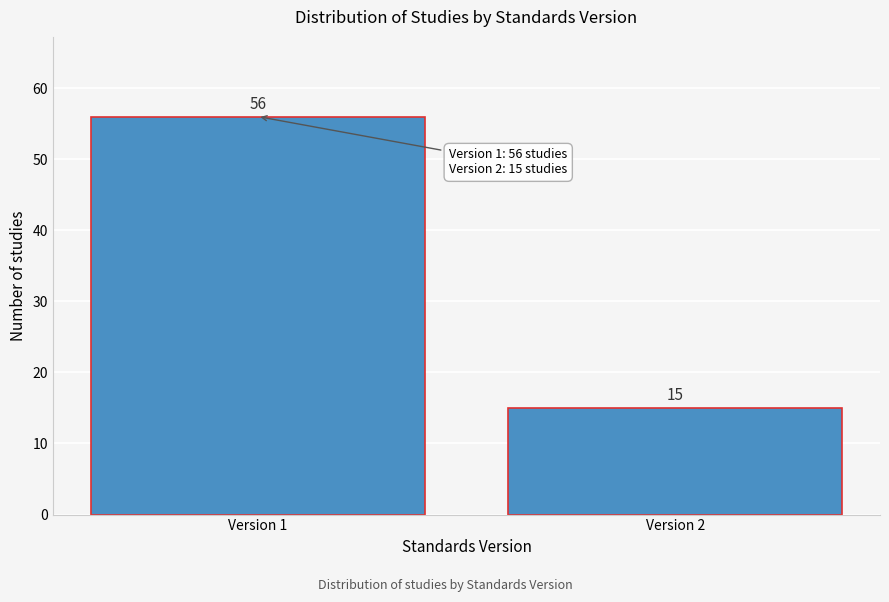

Reading left to right, extract all data points from this chart.

56	15